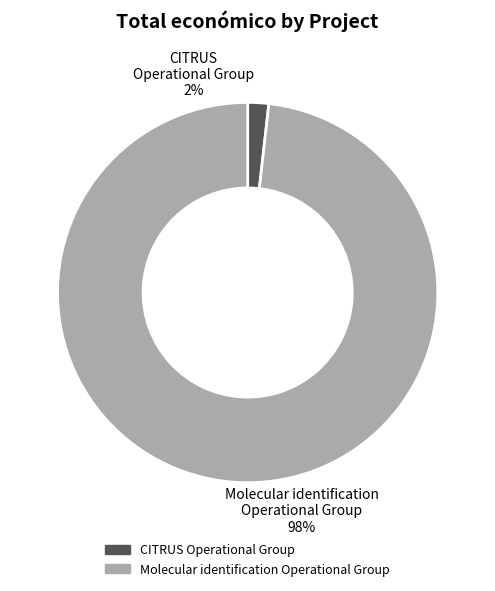

What percentage is the Molecular identification Operational Group slice, to the nearest percent?

98%